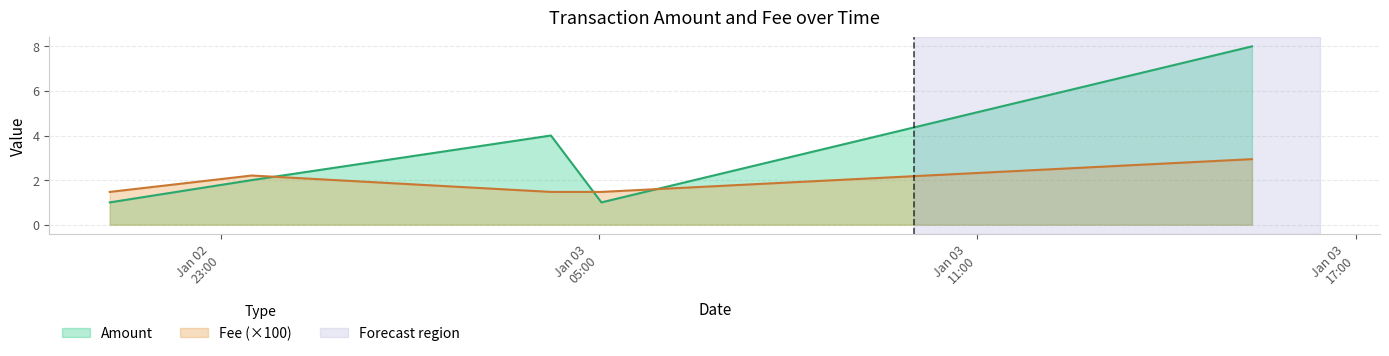

What is the label of the 2nd point from the left?

2020-01-02 23:29:33